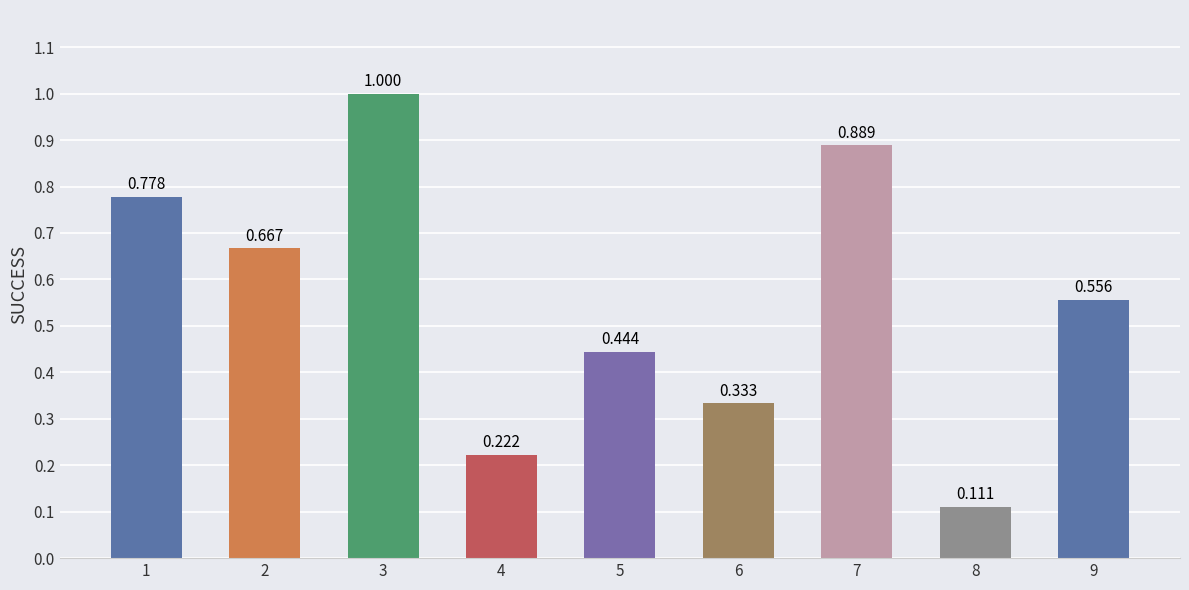

Does the chart contain stacked bars?

No